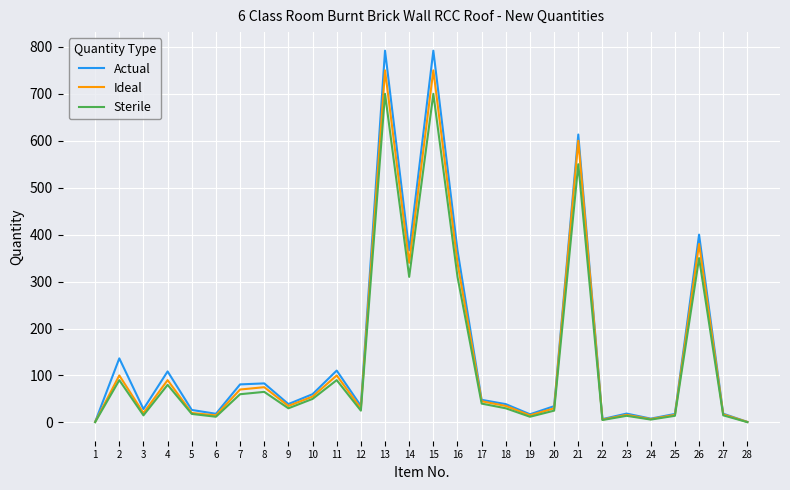

What is the greatest value displayed?

791.9